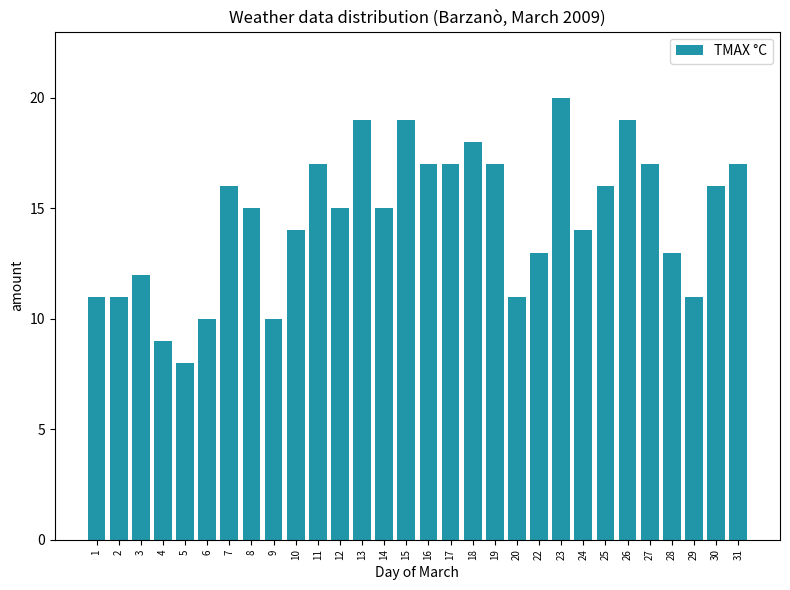

What is the greatest value displayed?

20